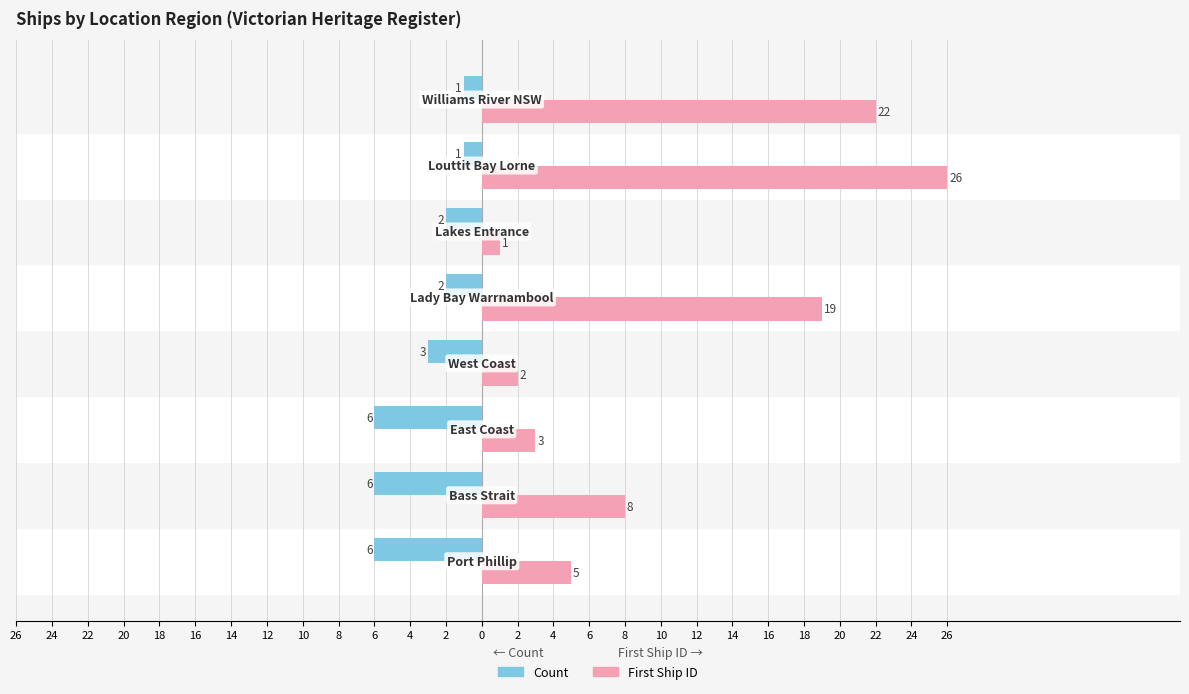

Which series has the largest total across all categories?

First Ship ID